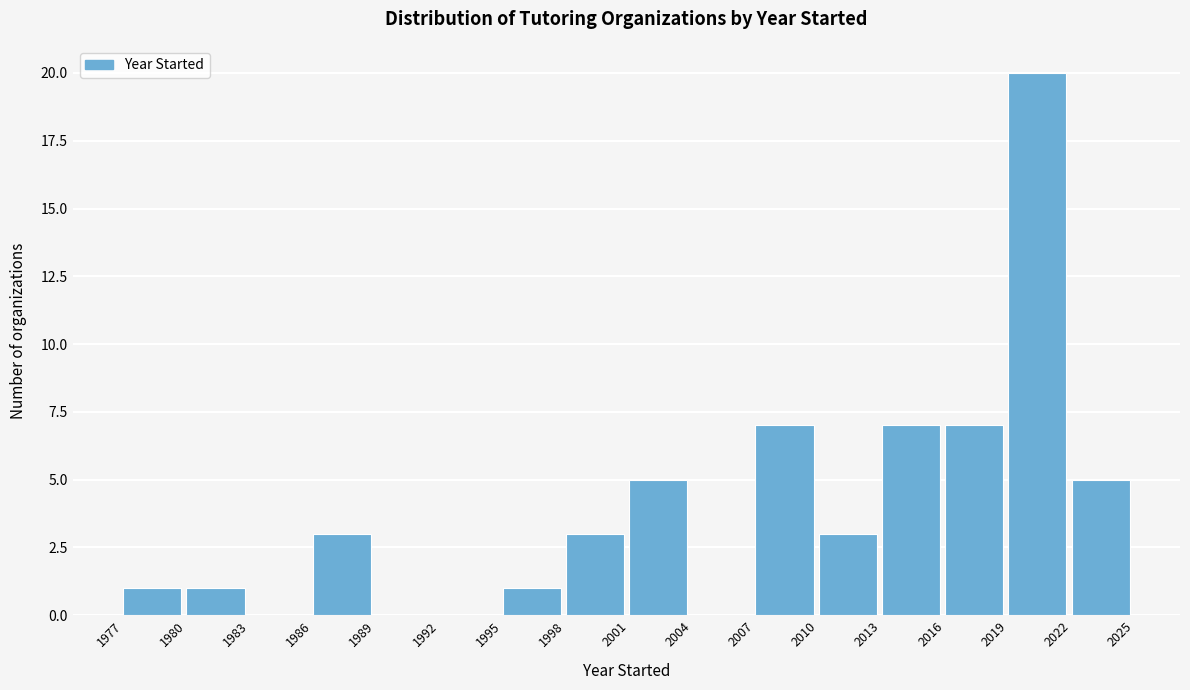

Which range on the x-axis has the tallest bar?

2019 to 2022